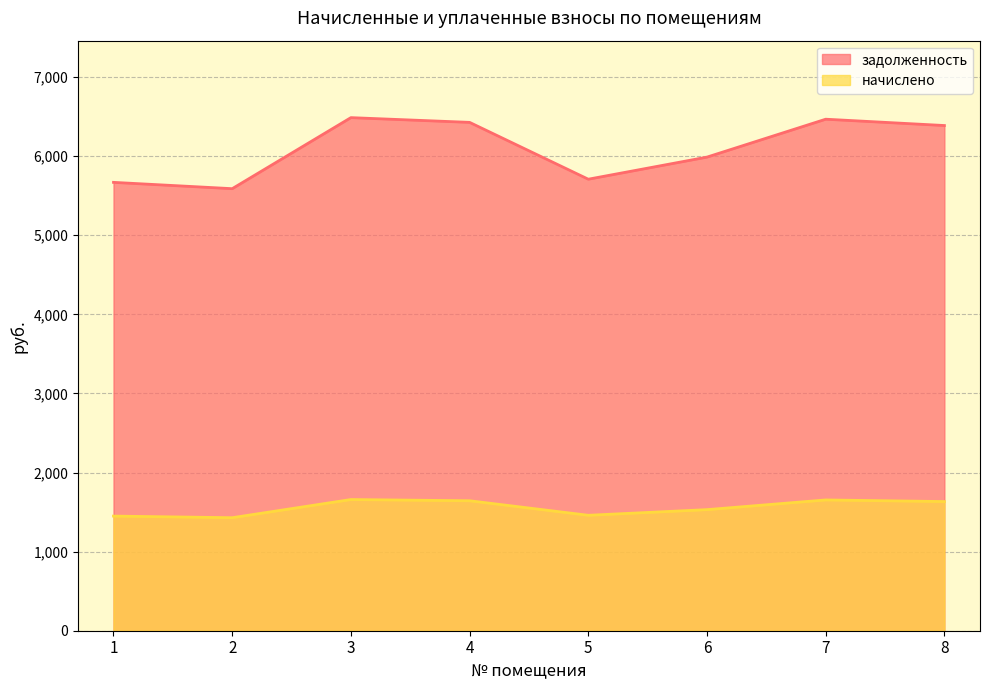

True or false: задолженность and начислено intersect in this chart.

False